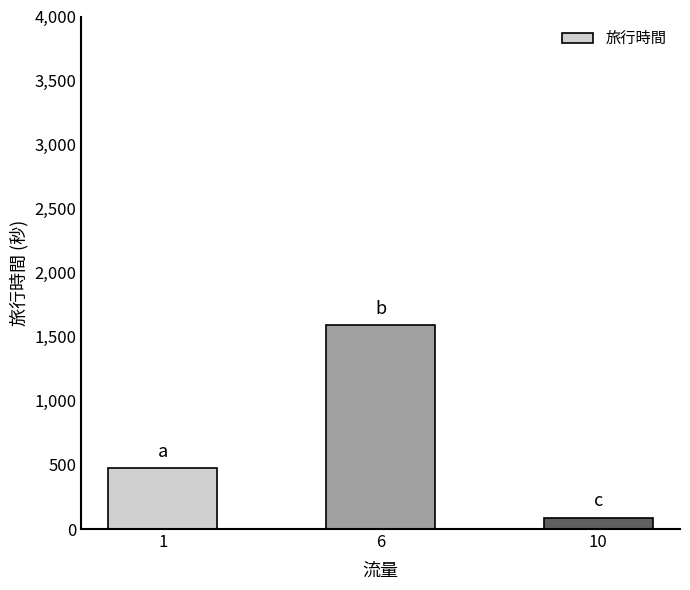

What is the average value?

717